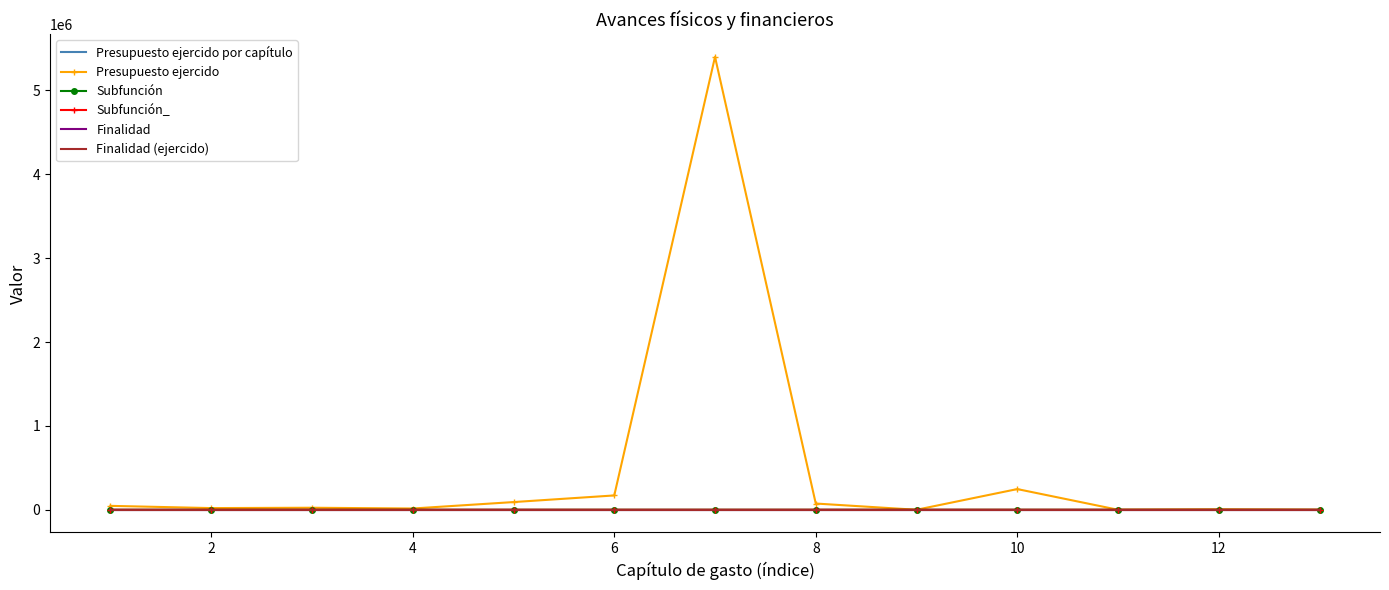

Reading left to right, extract all data points from this chart.

Presupuesto ejercido por capítulo: 1.0	2.0	3.0	4.0	5.0	6.0	7.0	8.0	9.0	10.0	11.0	12.0	13.0
Presupuesto ejercido: 46500.0	20000.0	24150.5	15000.0	91732.6	170859.6	5399994.7	74318.1	0.0	246681.1	0.0	4872.0	0.0
Subfunción: 4.0	4.0	4.0	4.0	4.0	4.0	4.0	4.0	4.0	4.0	2.0	8.0	8.0
Subfunción_: 4.0	4.0	4.0	4.0	4.0	4.0	4.0	4.0	4.0	4.0	2.0	8.0	8.0
Finalidad: 1.0	1.0	1.0	1.0	1.0	1.0	1.0	1.0	1.0	1.0	1.0	2.0	2.0
Finalidad (ejercido): 1.0	1.0	1.0	1.0	1.0	1.0	1.0	1.0	1.0	1.0	1.0	2.0	2.0